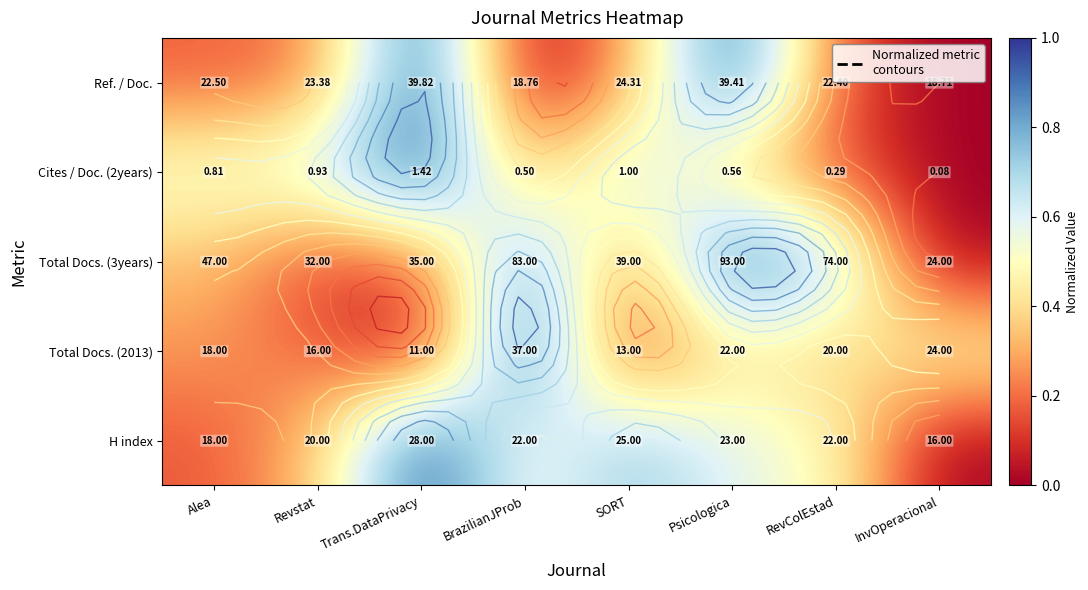

What is the sum of all Total Docs. (3years) values?

3.4